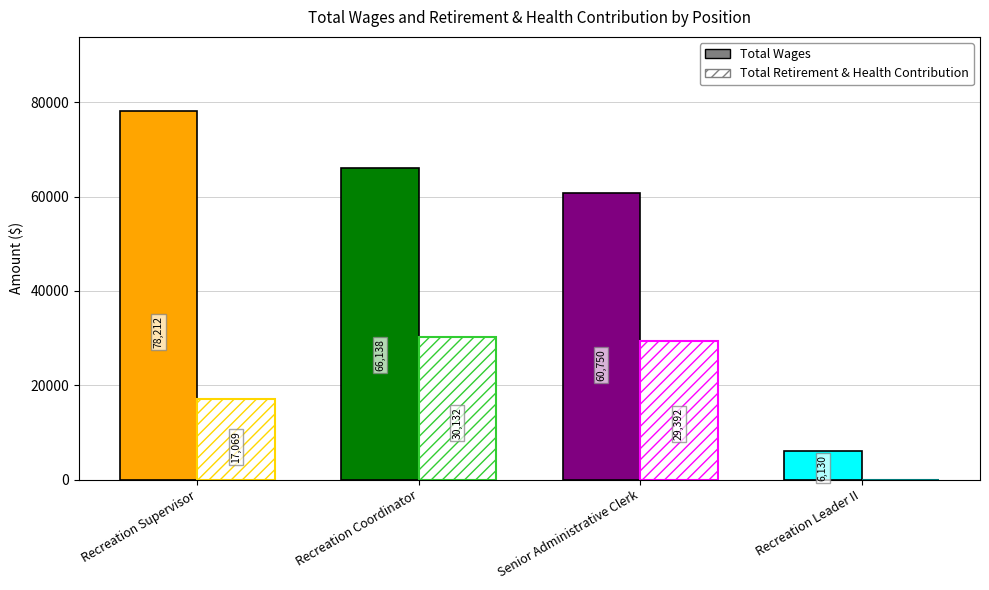

List the labels in order of Total Wages value, largest first.

Recreation Supervisor, Recreation Coordinator, Senior Administrative Clerk, Recreation Leader II